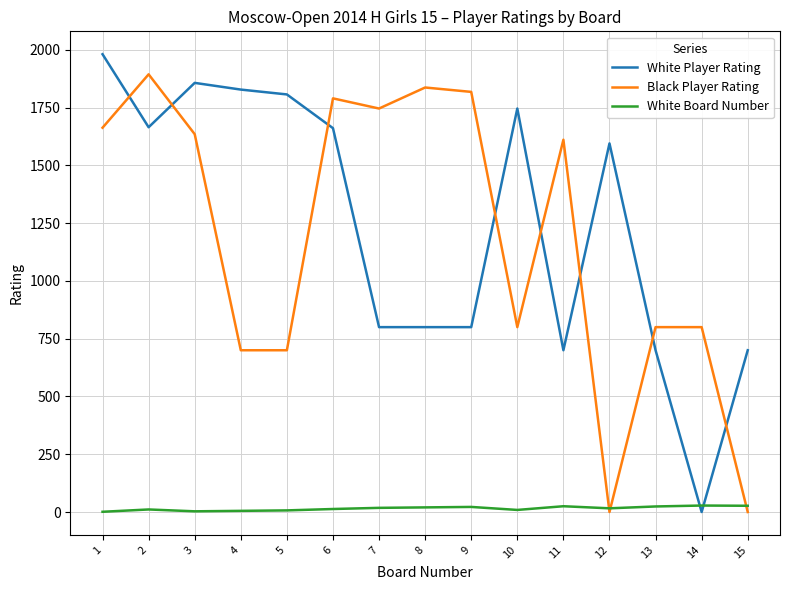

The value of Black Player Rating at 9 is 1818. True or false?

True